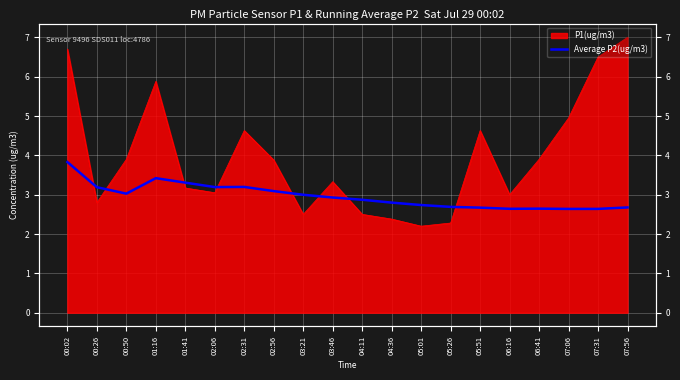

What is the difference between the values at 05:26 and 01:41?

0.6